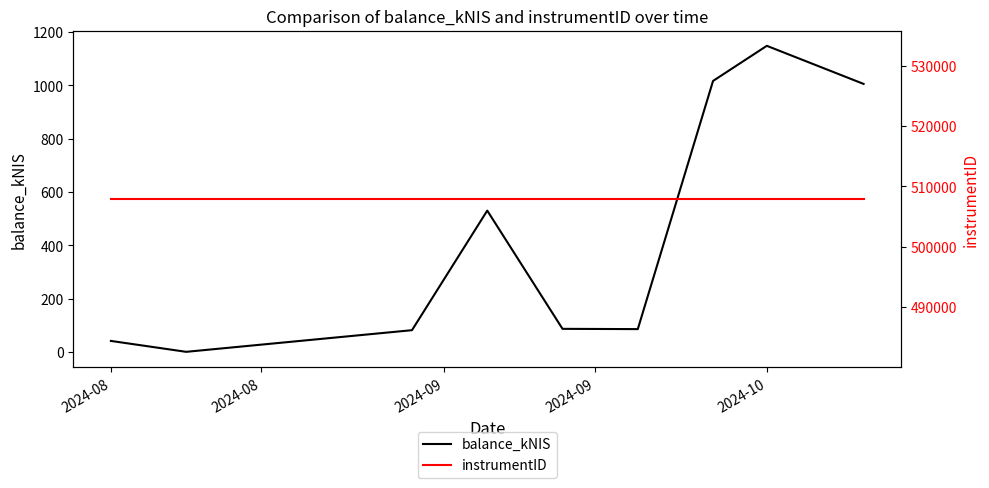

What is the highest value of the instrumentID series?

507937.0